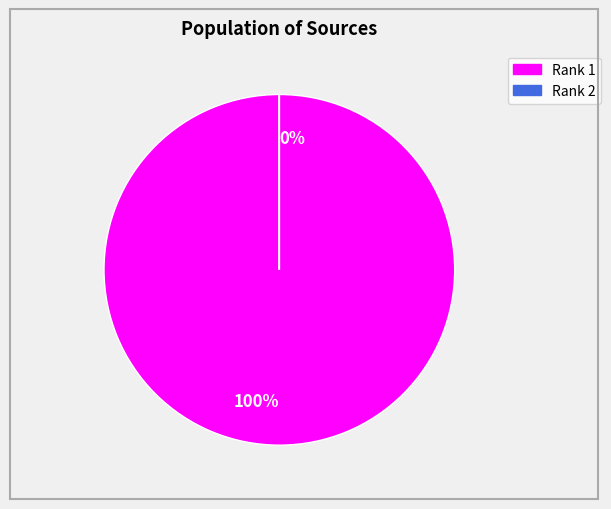

To the nearest percent, what is the difference between the Rank 1 and Rank 2 slice percentages?

100%